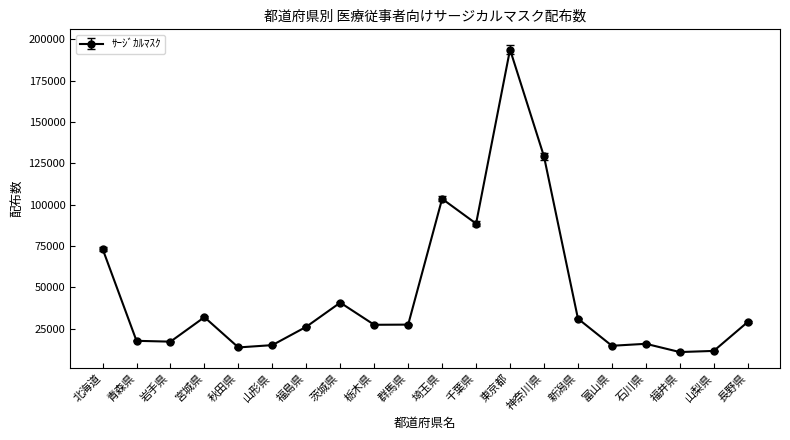

True or false: there are more than 1 points higher than both neighbors.

True